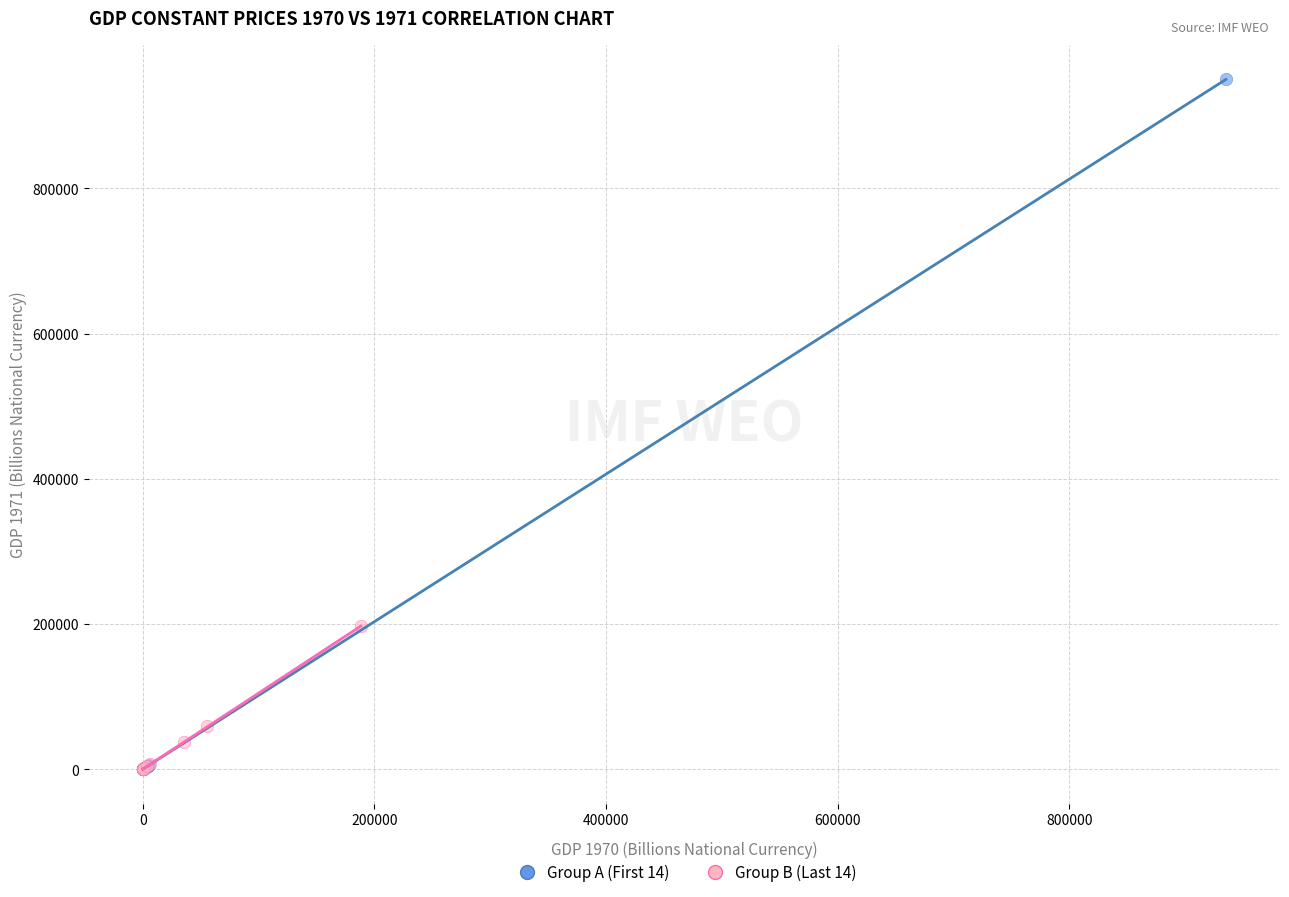

Which series has the widest spread of Y values?

Group A (First 14)